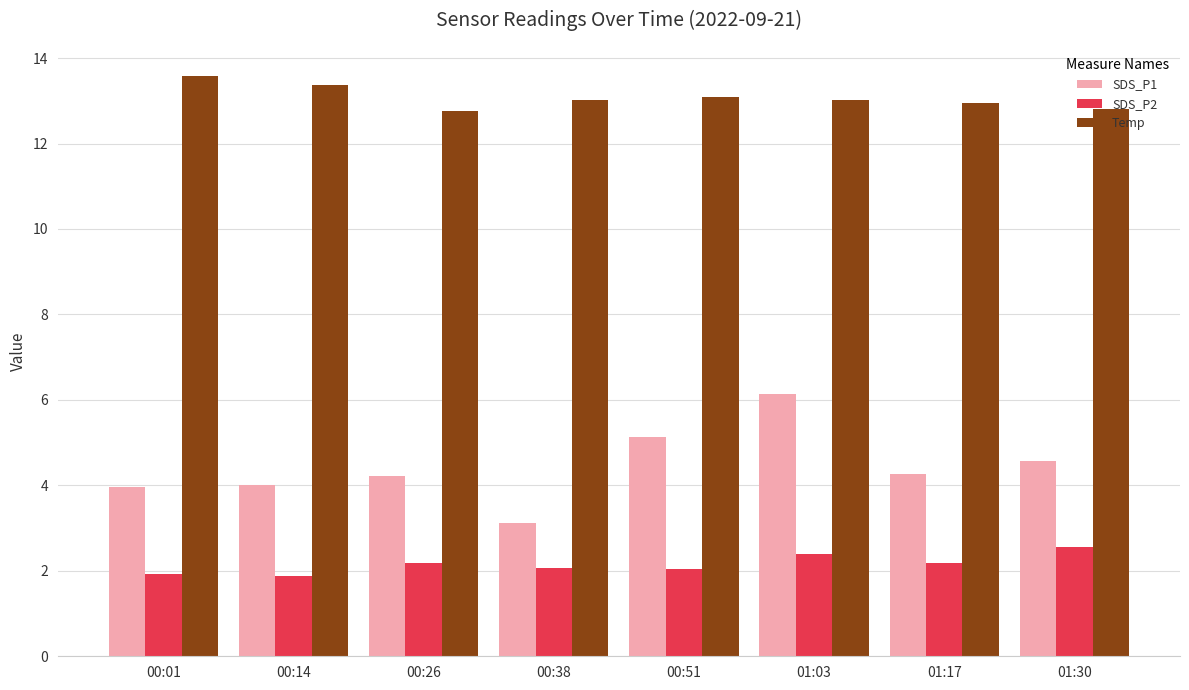

What is the lowest value of the SDS_P1 series?

3.1